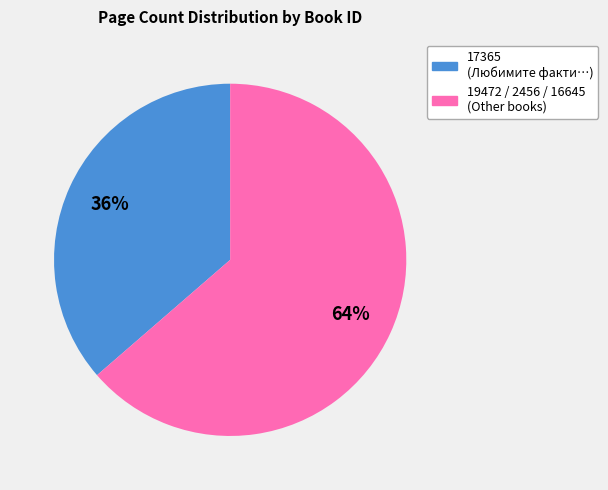

Does any single category account for the majority?

Yes